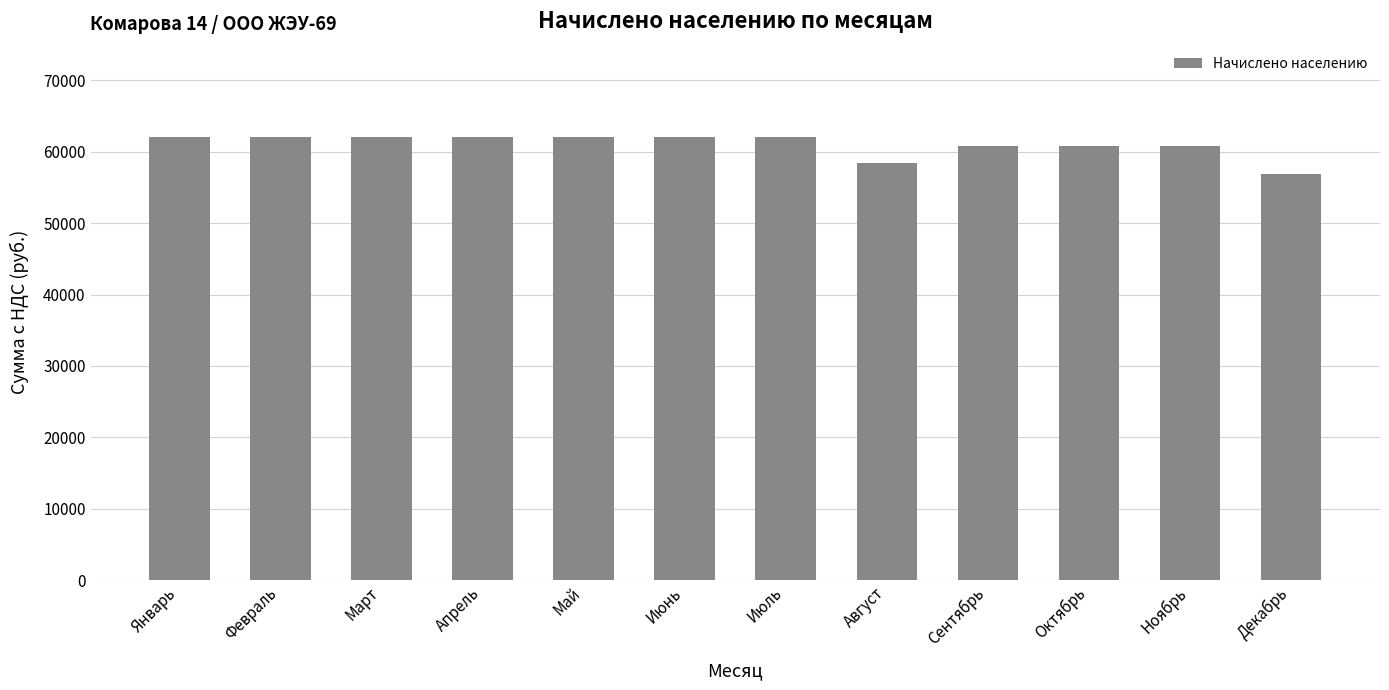

What is the label of the 4th bar from the left?

Апрель